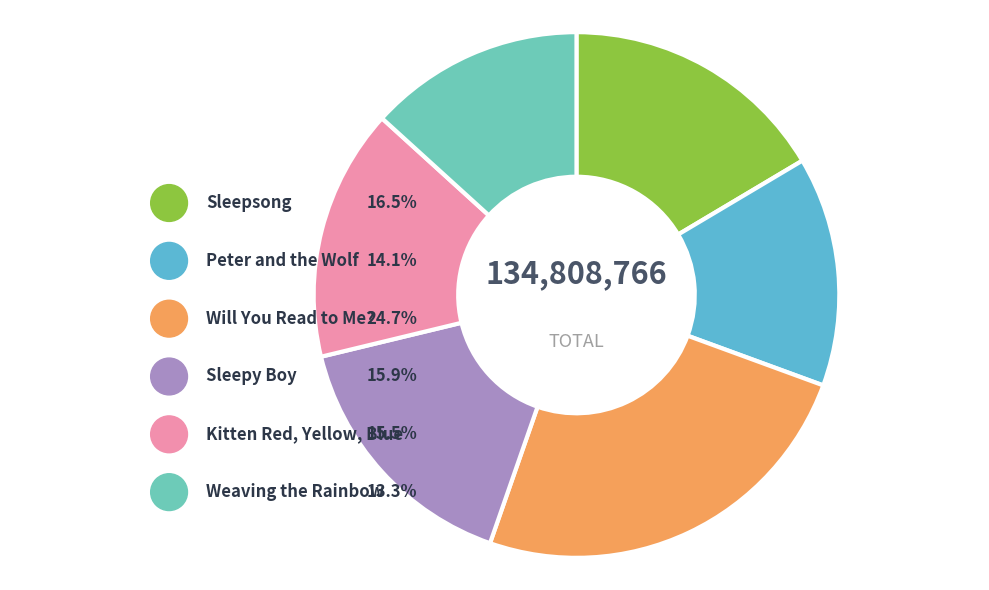

Which has a higher value, Peter and the Wolf or Sleepy Boy?

Sleepy Boy